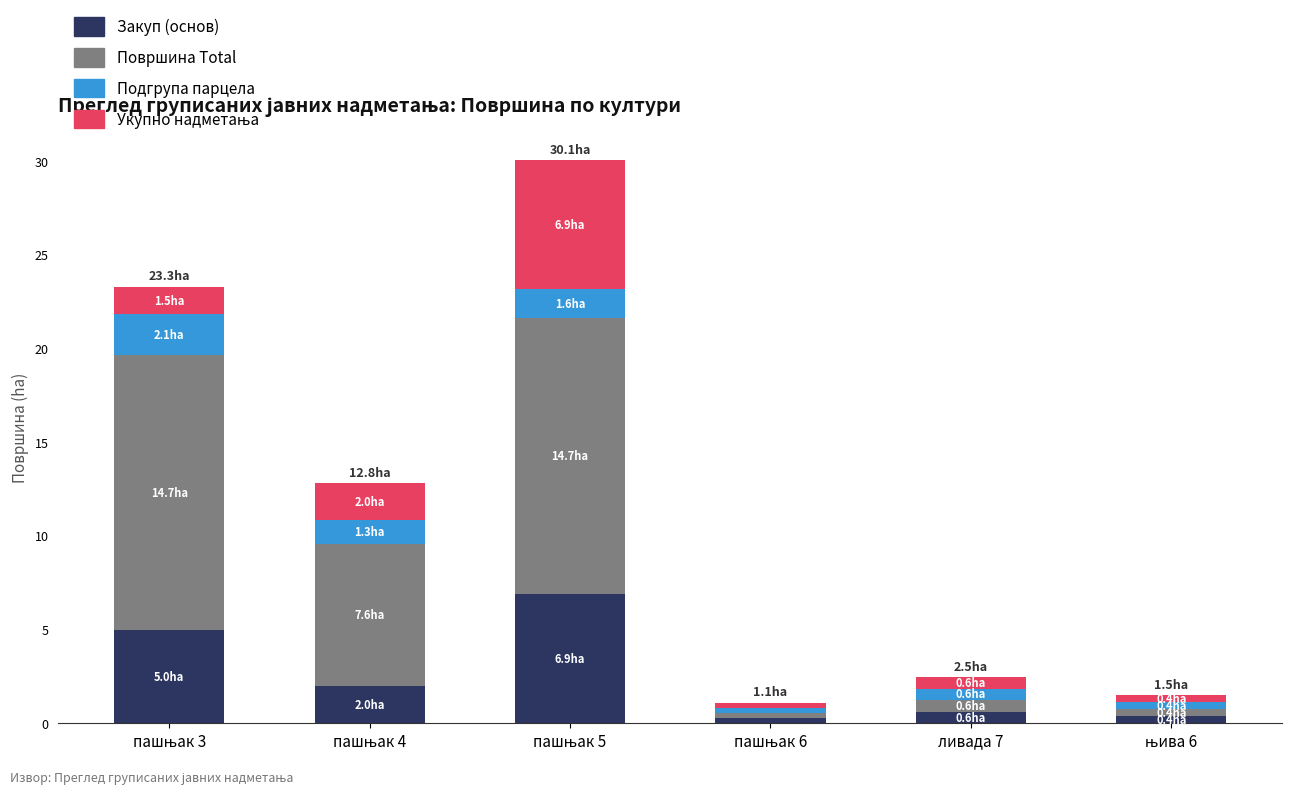

What is the highest value of the Закуп (основ) series?

6.9